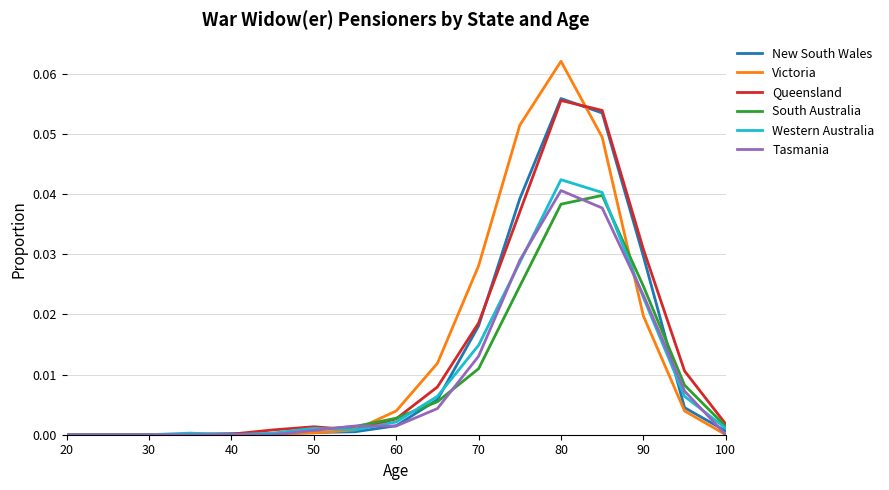

Which series has the largest range (max minus min)?

Victoria